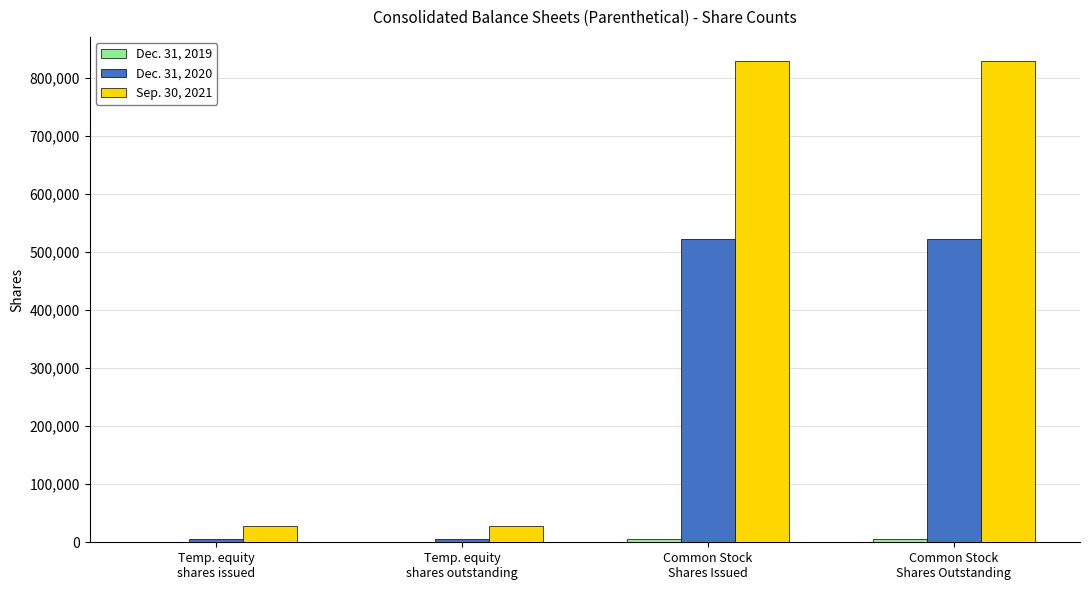

What is the maximum value shown in the chart?

829518